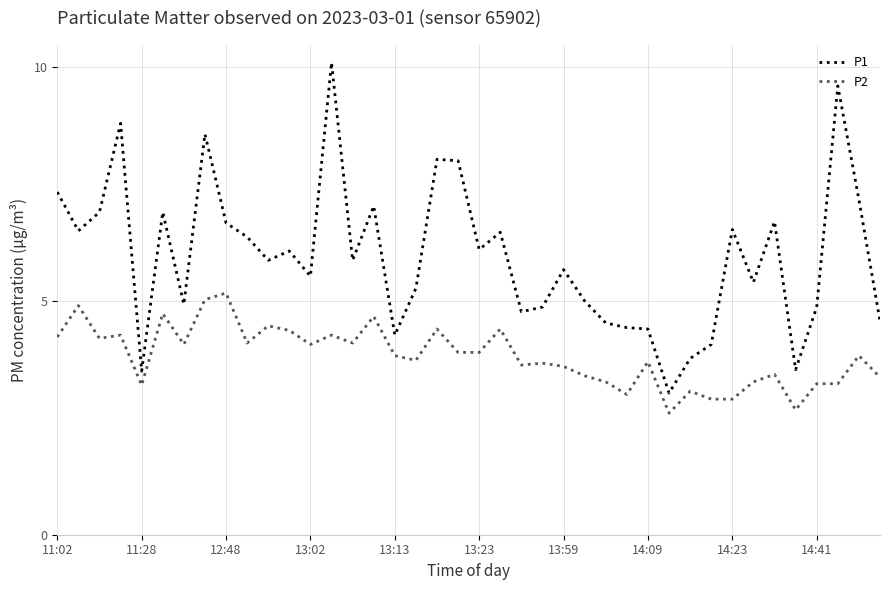

Rank the series by their average value, from lowest to highest.

P2, P1